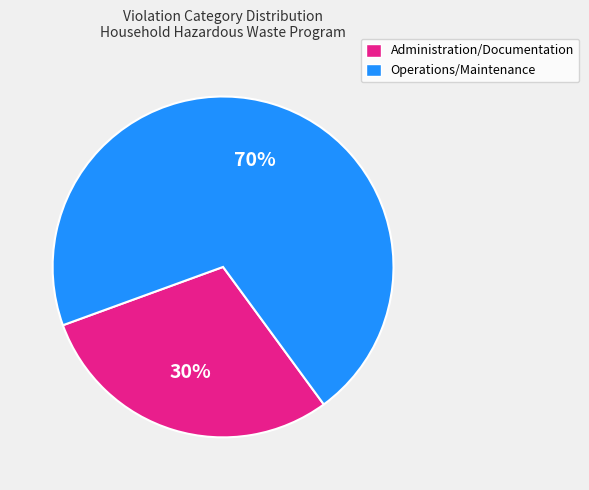

To the nearest percent, what is the combined percentage of Operations/Maintenance and Administration/Documentation?

100%